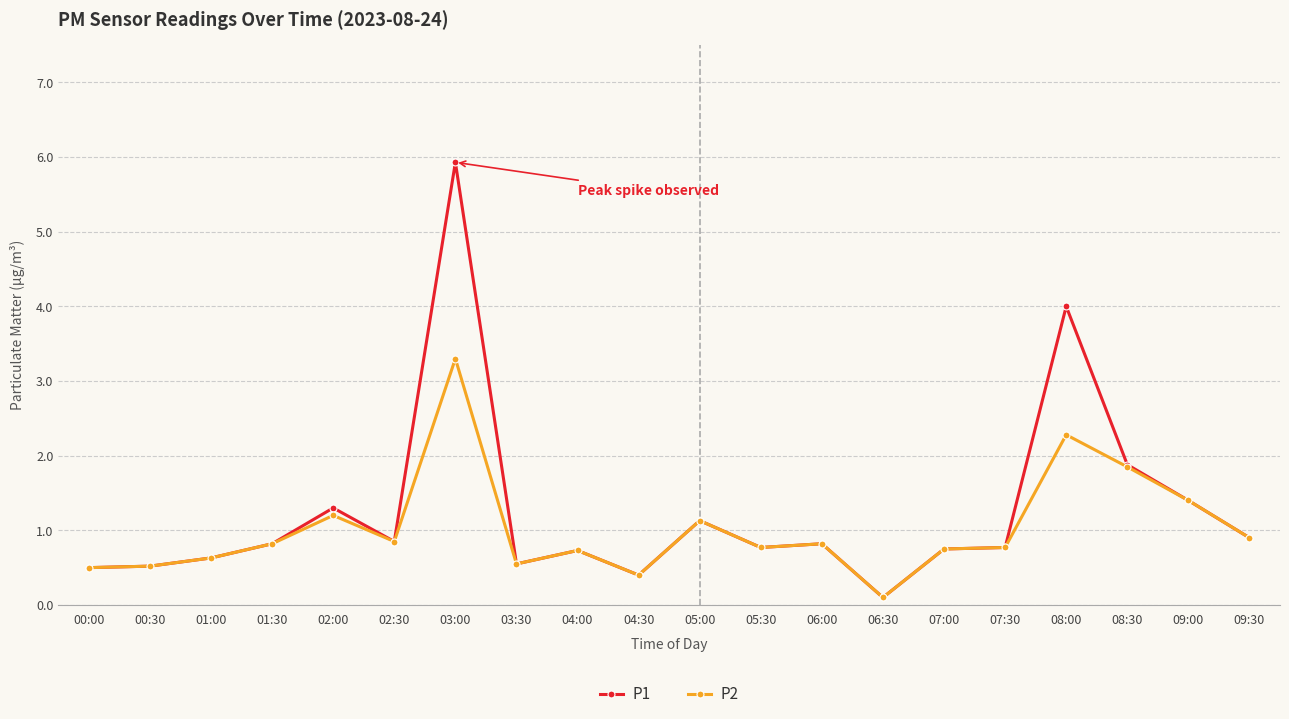

Which series has the largest range (max minus min)?

P1